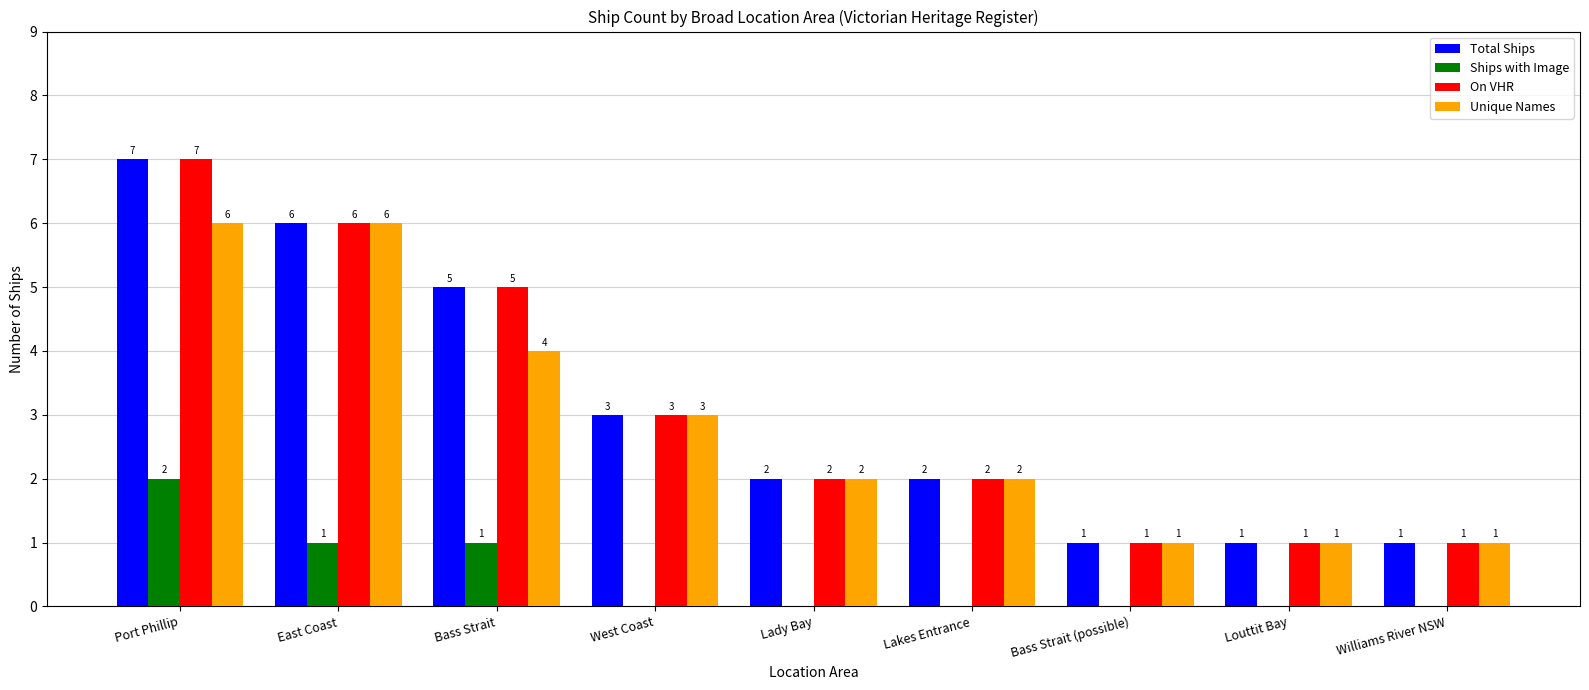

Count the On VHR values in the range 1 to 5.

7